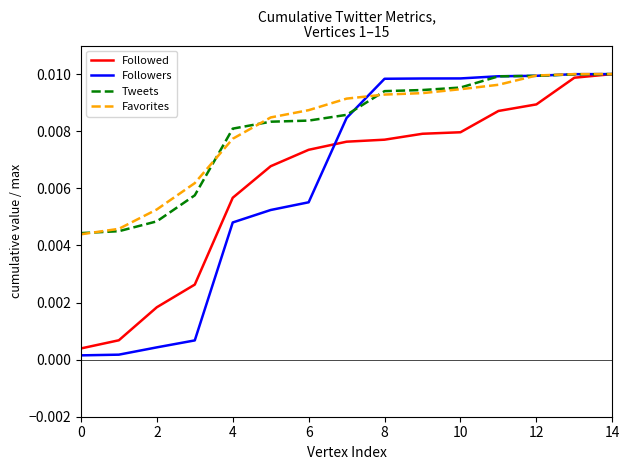

Which series has the largest range (max minus min)?

Followers